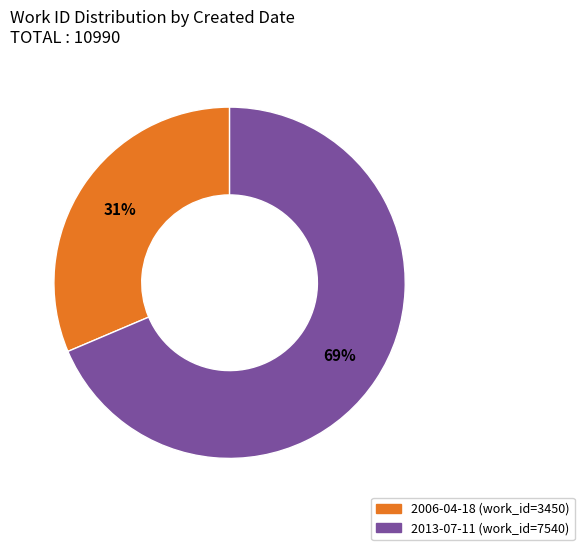

Is the sum of 2006-04-18 and 2013-07-11 greater than half?

Yes